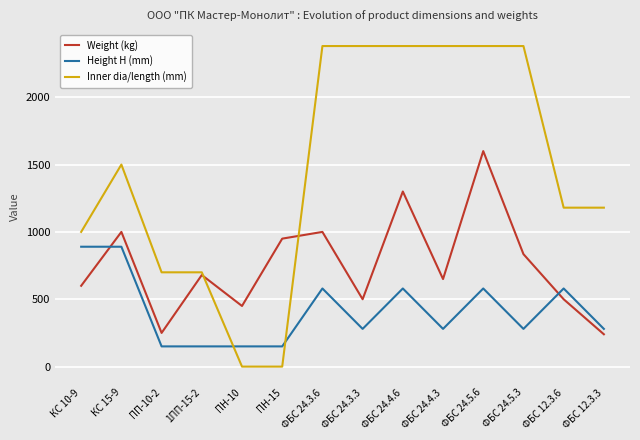

At which category does Weight (kg) reach its first local valley?

ПП-10-2